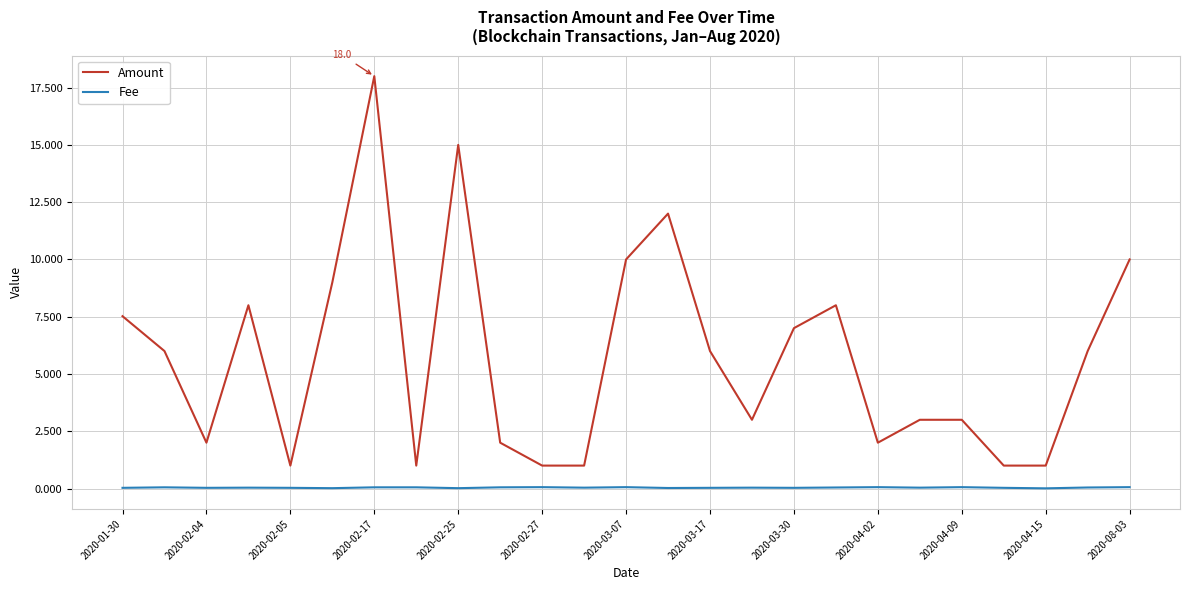

True or false: Amount and Fee cross at least once.

False